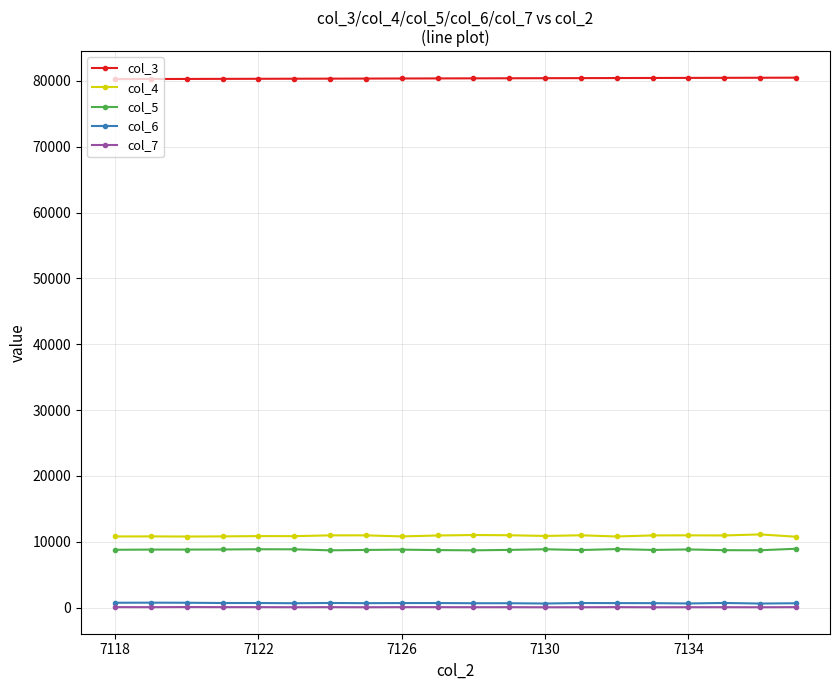

How many values in the col_4 series are below 10943?

10